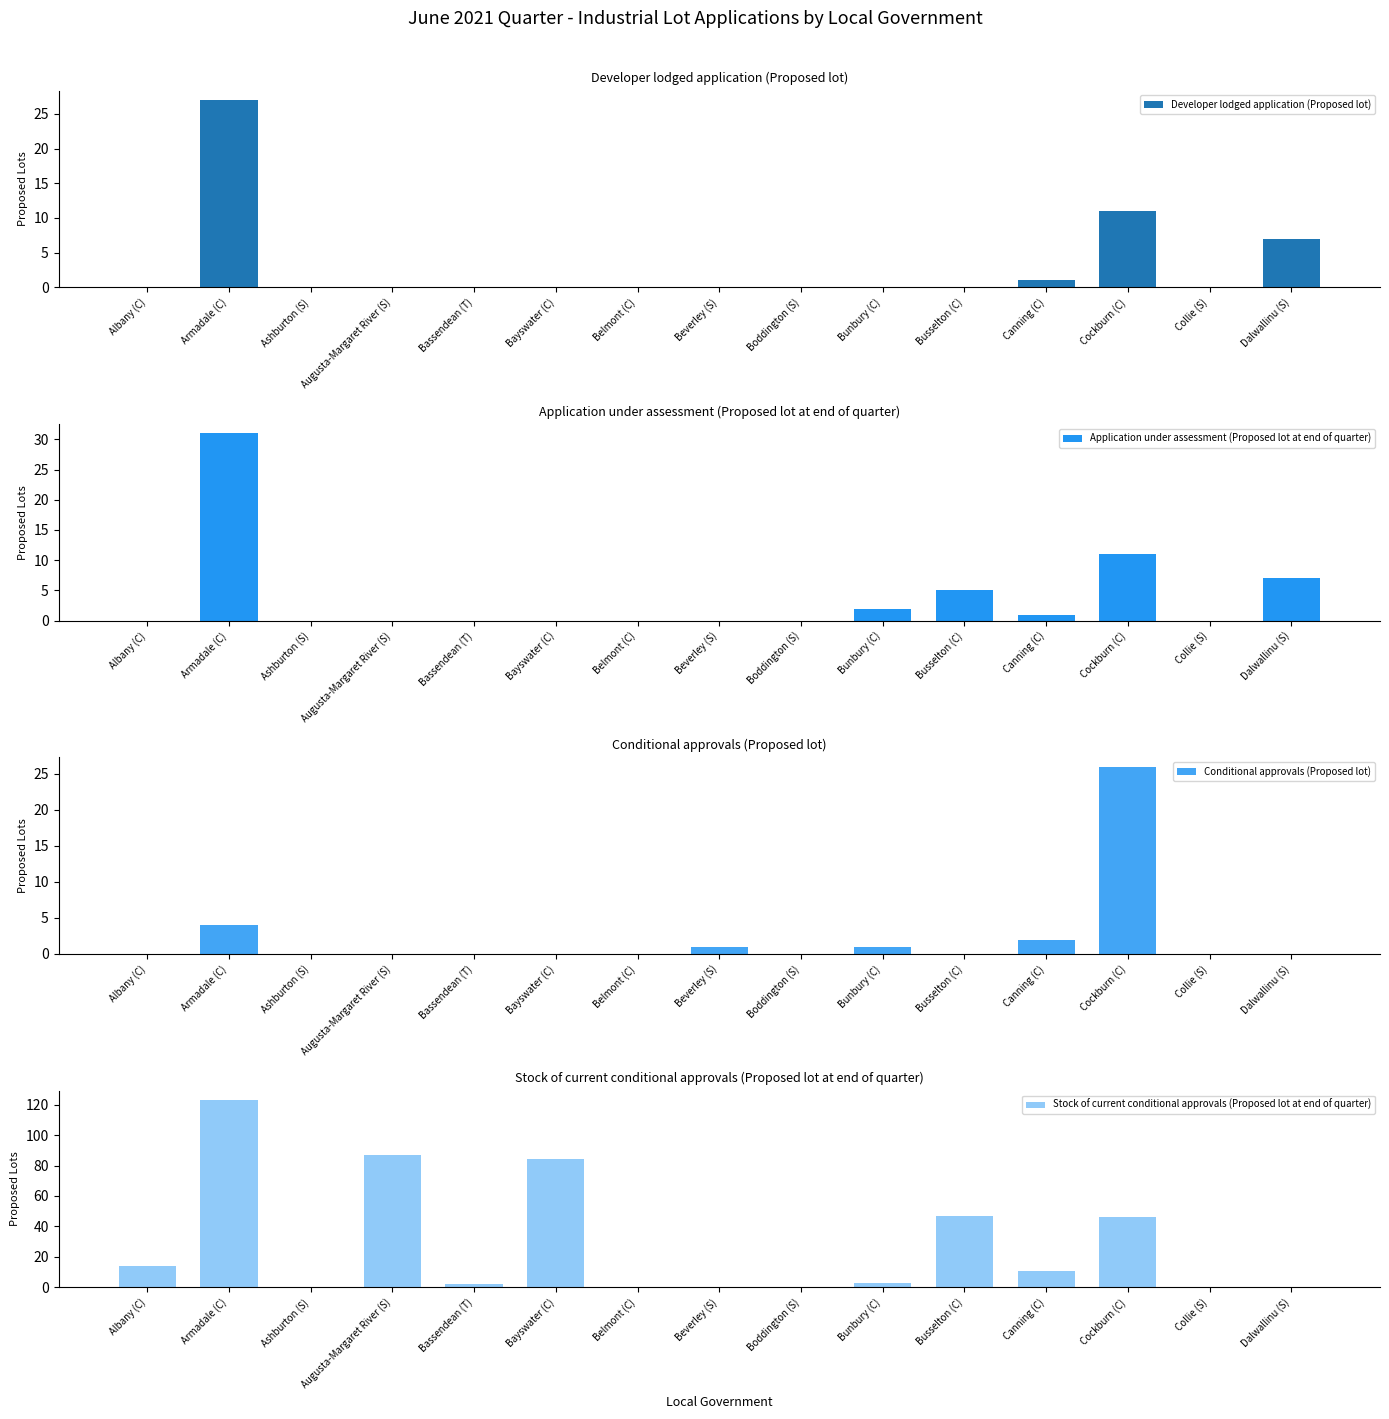

Which has a higher value, Dalwallinu (S) or Cockburn (C)?

Cockburn (C)